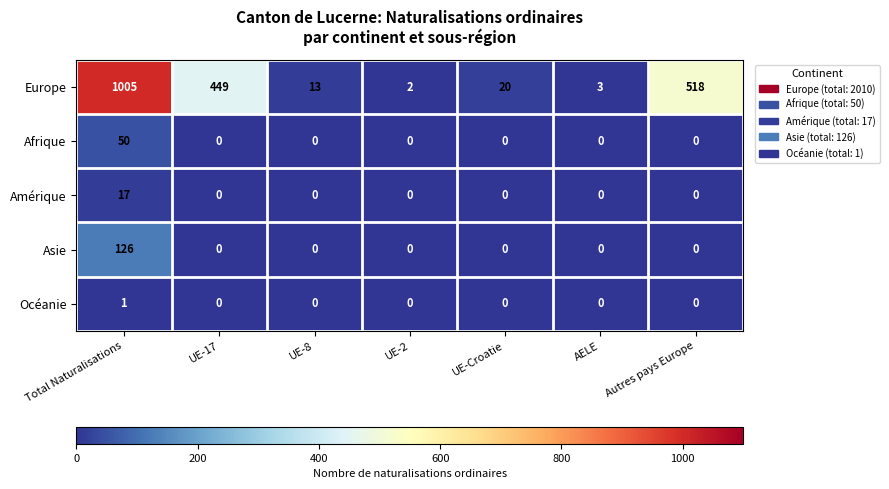

What is the spread (max minus min) of values at Total Naturalisations?

1004